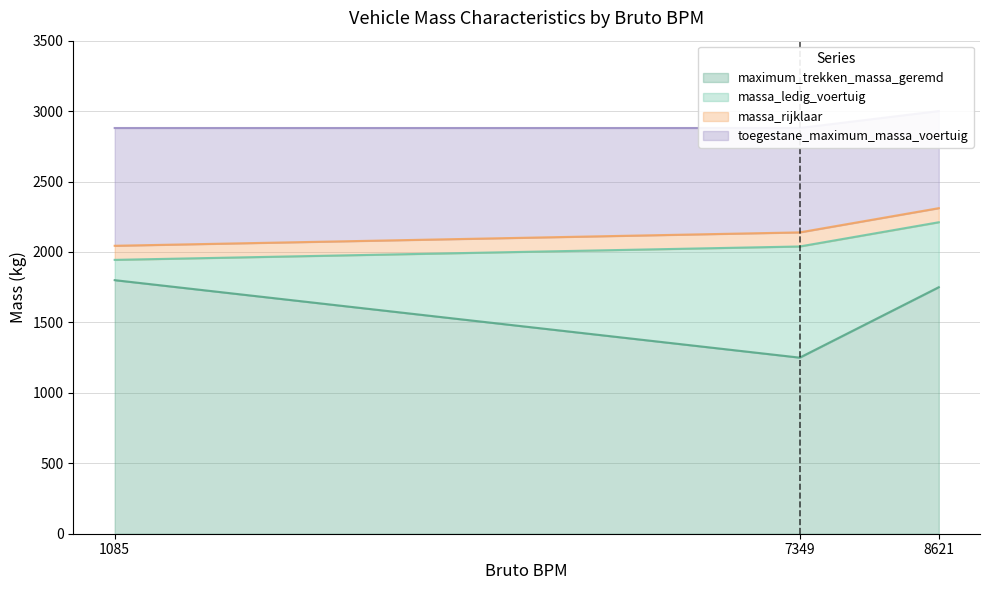

Where is maximum_trekken_massa_geremd nearest to the value 1525?

8621